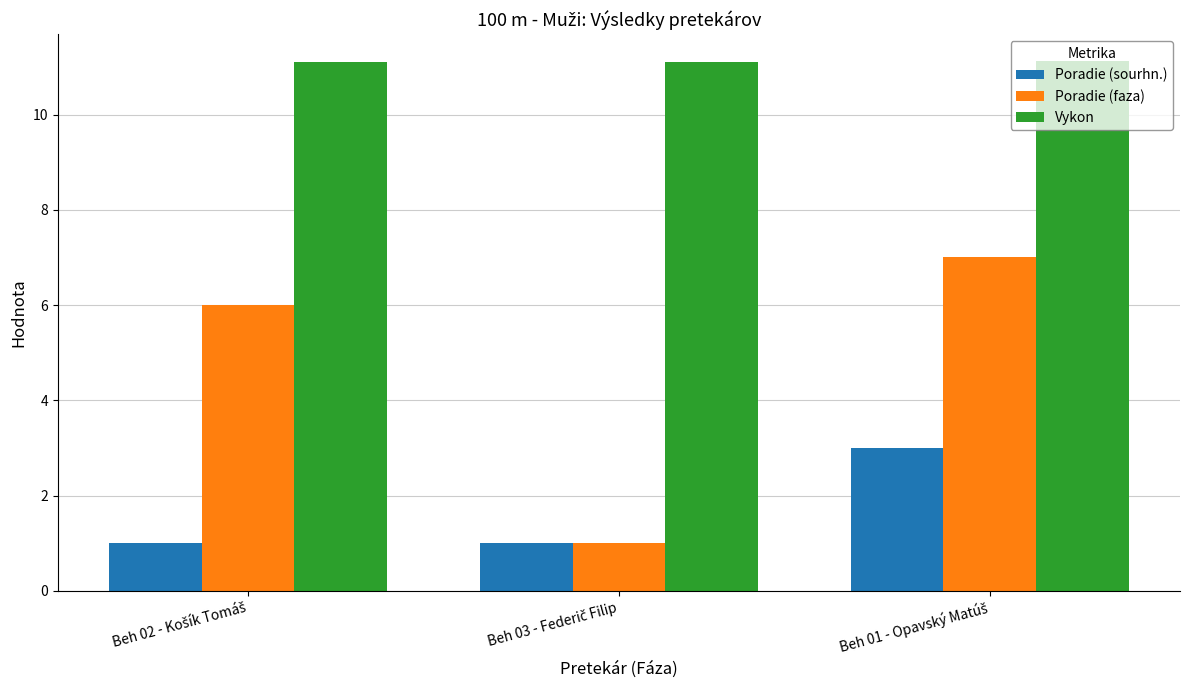

What is the lowest value of the Poradie (sourhn.) series?

1.0